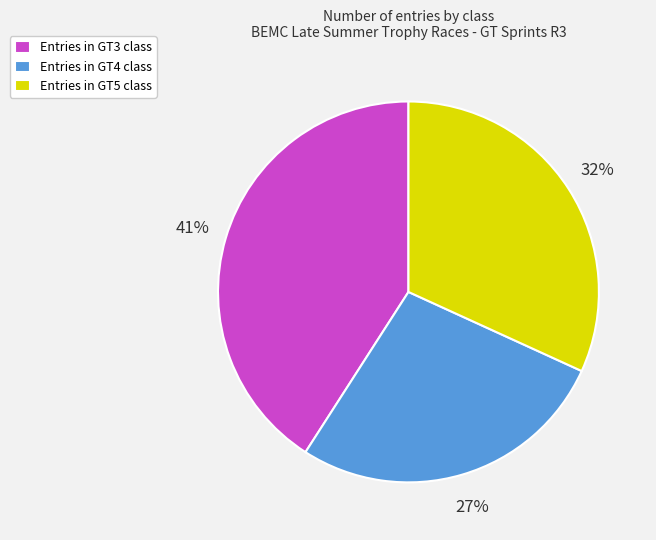

True or false: Entries in GT5 class accounts for 27% of the total.

False